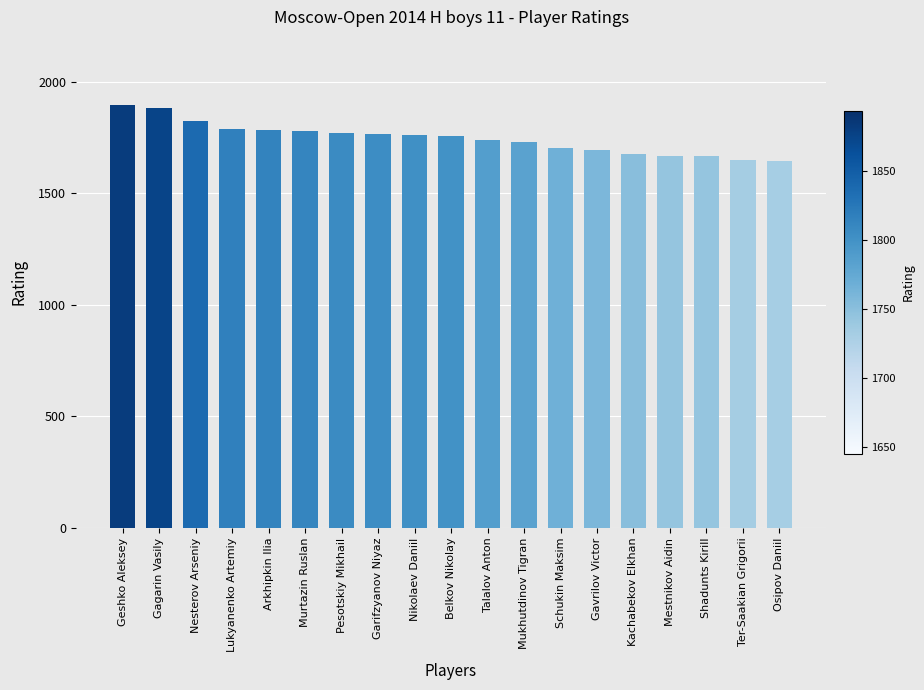

What is the maximum value shown in the chart?

1894